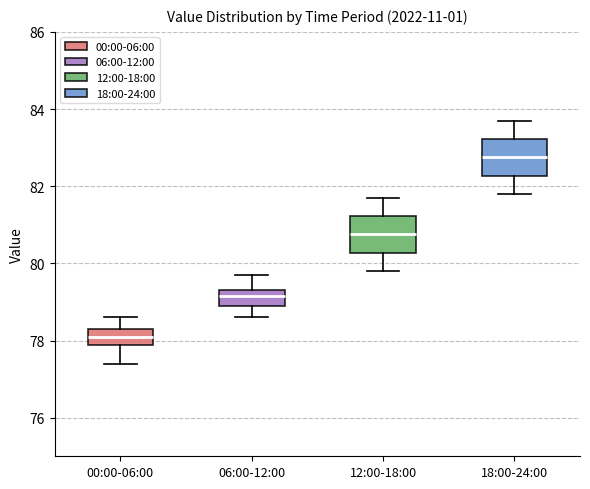

Reading left to right, transcribe this box plot: for each box, give where its median line is, the range the box spans, and where its two whiskers end, as read against the y-axis. The values are not printed on the chart, so give them approximately, as read against the axis.

00:00-06:00: median 78.2, box 77.8 to 78.4, whiskers 77.4 to 78.6
06:00-12:00: median 79.2, box 79.0 to 79.4, whiskers 78.6 to 79.8
12:00-18:00: median 80.8, box 80.2 to 81.2, whiskers 79.8 to 81.8
18:00-24:00: median 82.8, box 82.2 to 83.2, whiskers 81.8 to 83.8